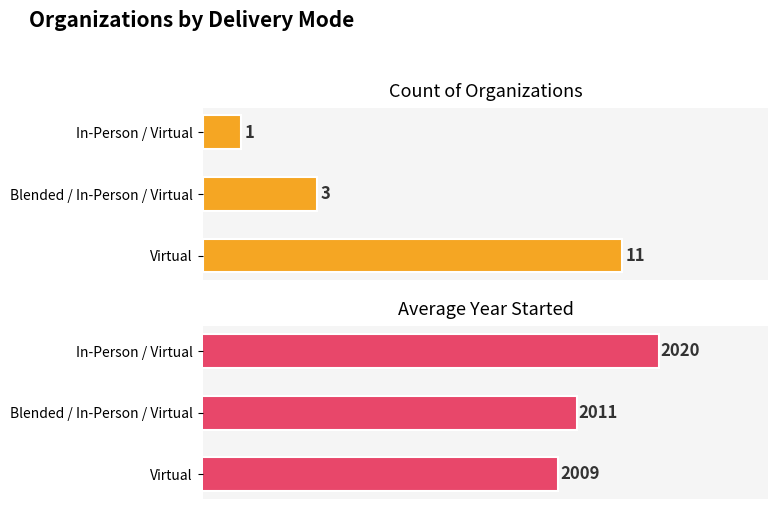

The value of Count of Organizations at Blended / In-Person / Virtual is 3. True or false?

True